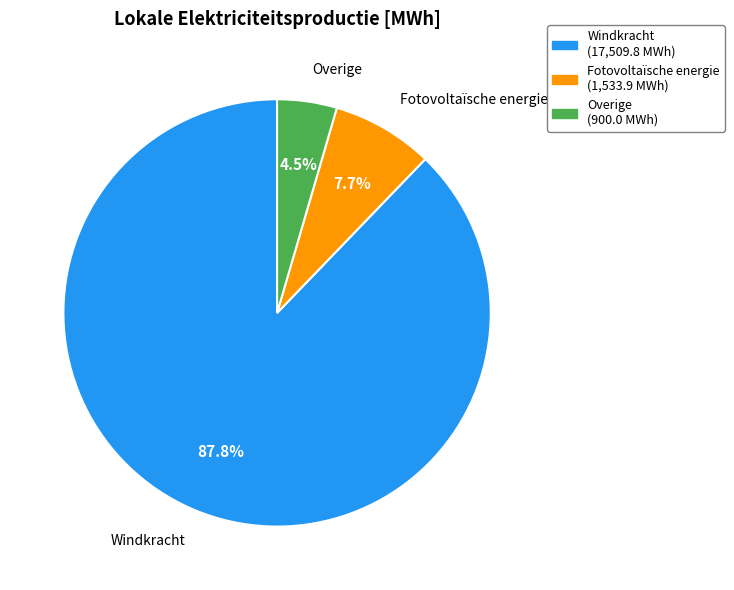

To the nearest percent, what is the difference between the largest and smallest slice percentages?

83%